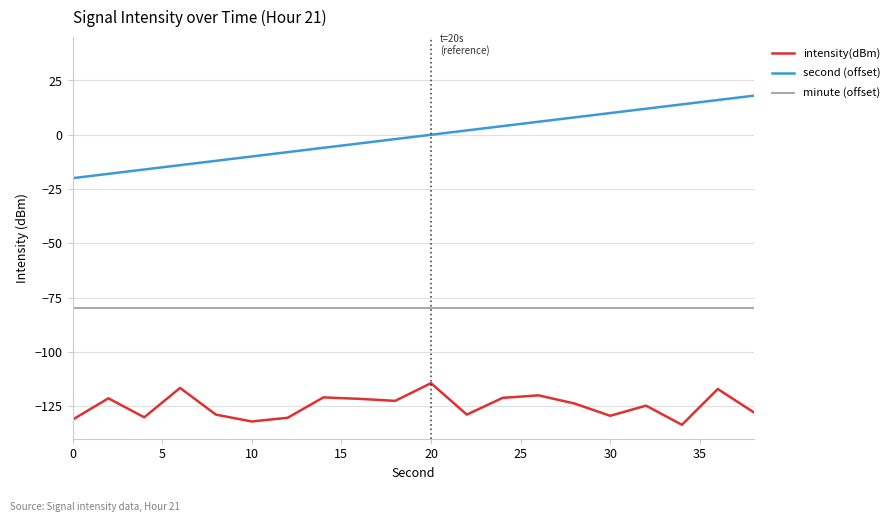

True or false: minute (offset) and intensity(dBm) intersect in this chart.

False